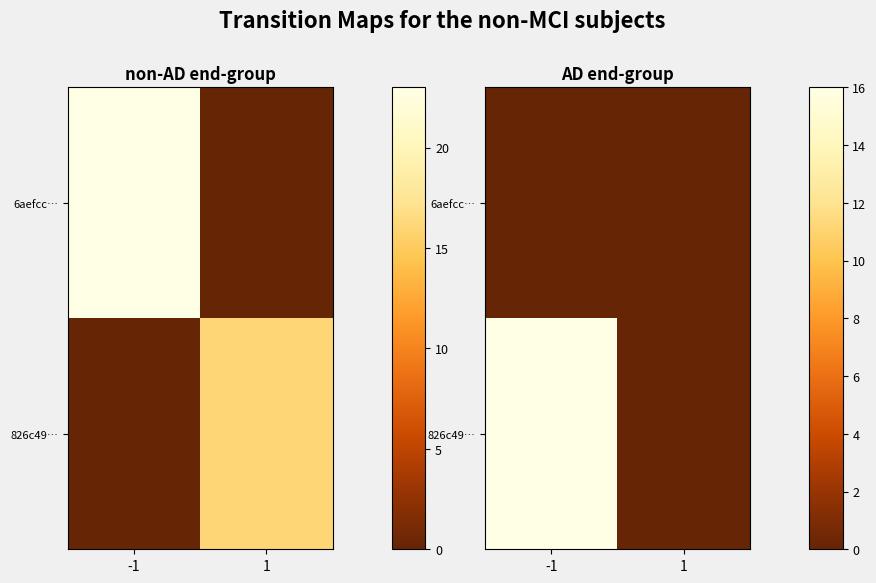

List the series in order of their overall mean, lowest first.

6aefcc…, 826c49…